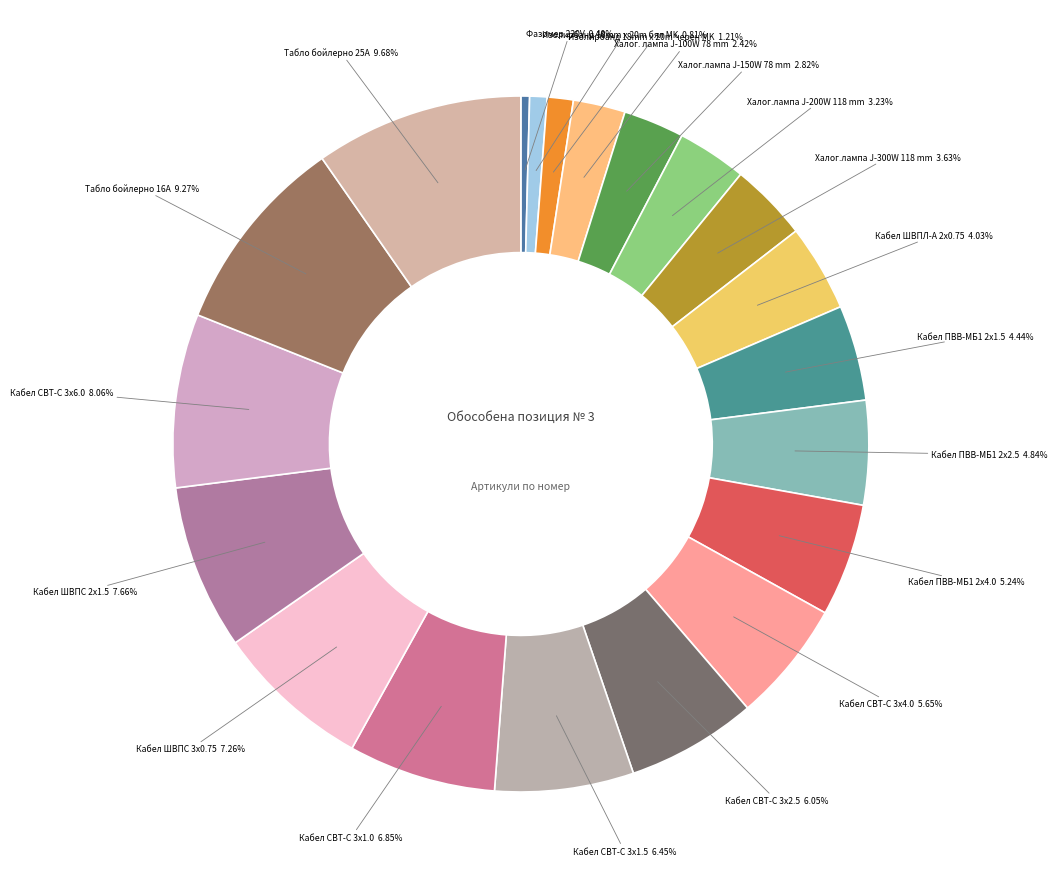

Does Изолирбанд 18mm х 20m черен MK represent more than half of the total?

No